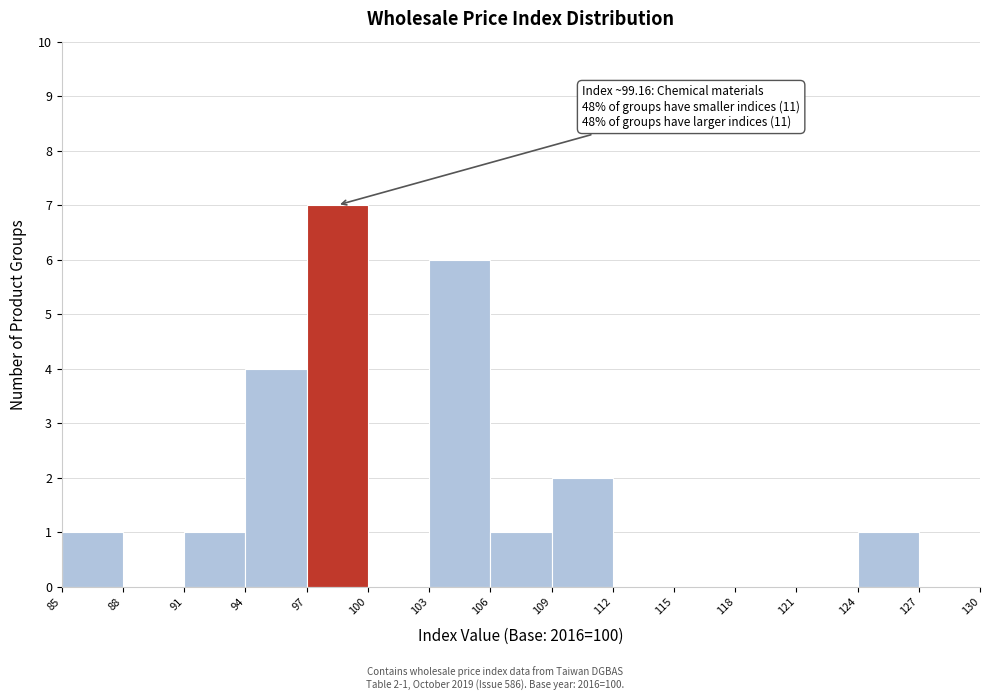

Over which range of the x-axis is the bar tallest?

97 to 100